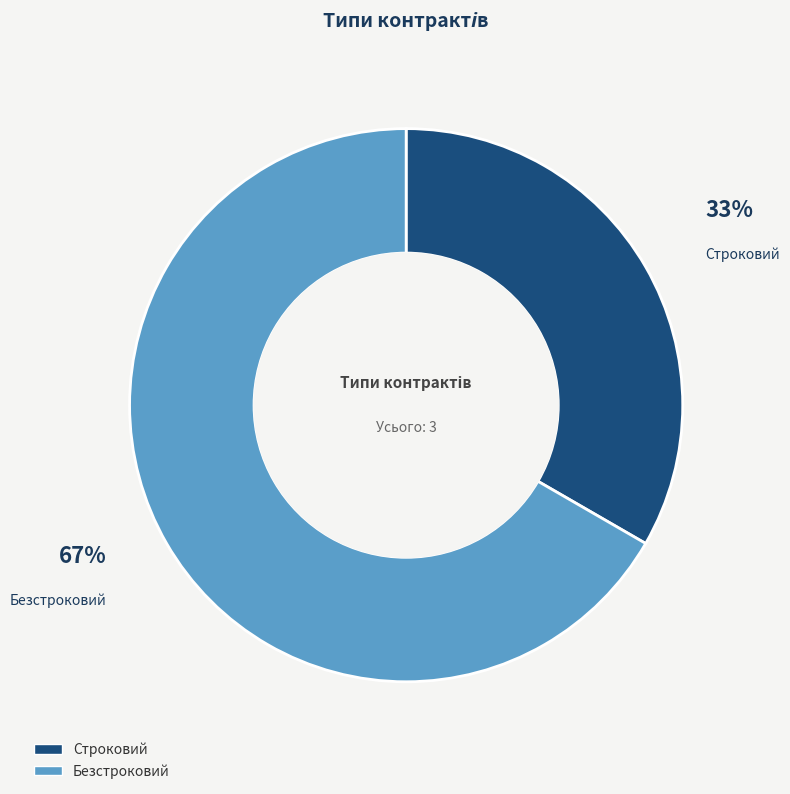

Count the number of slices in the pie.

2